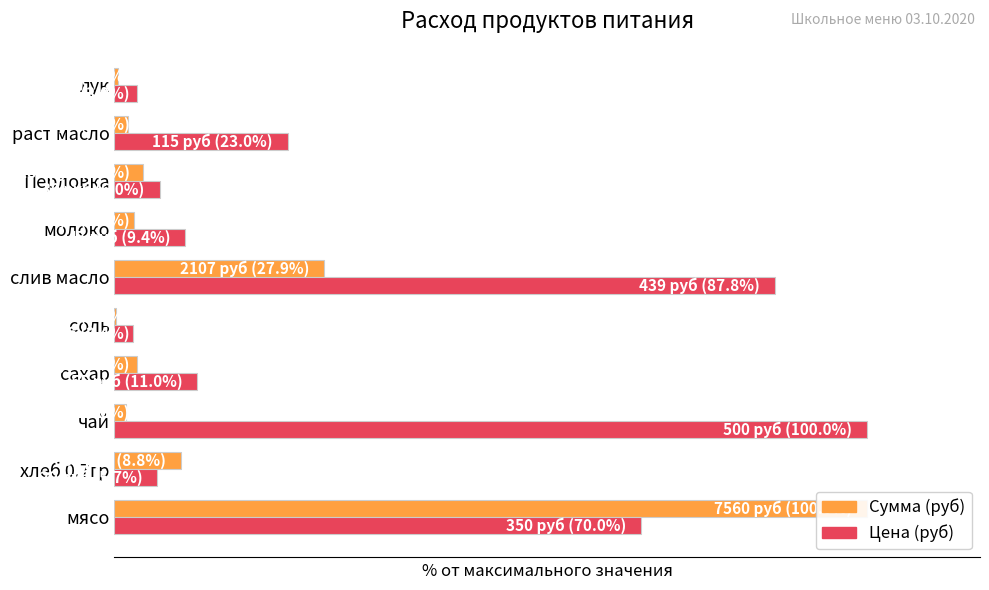

What is the average value of the Цена (руб) series?

31.8